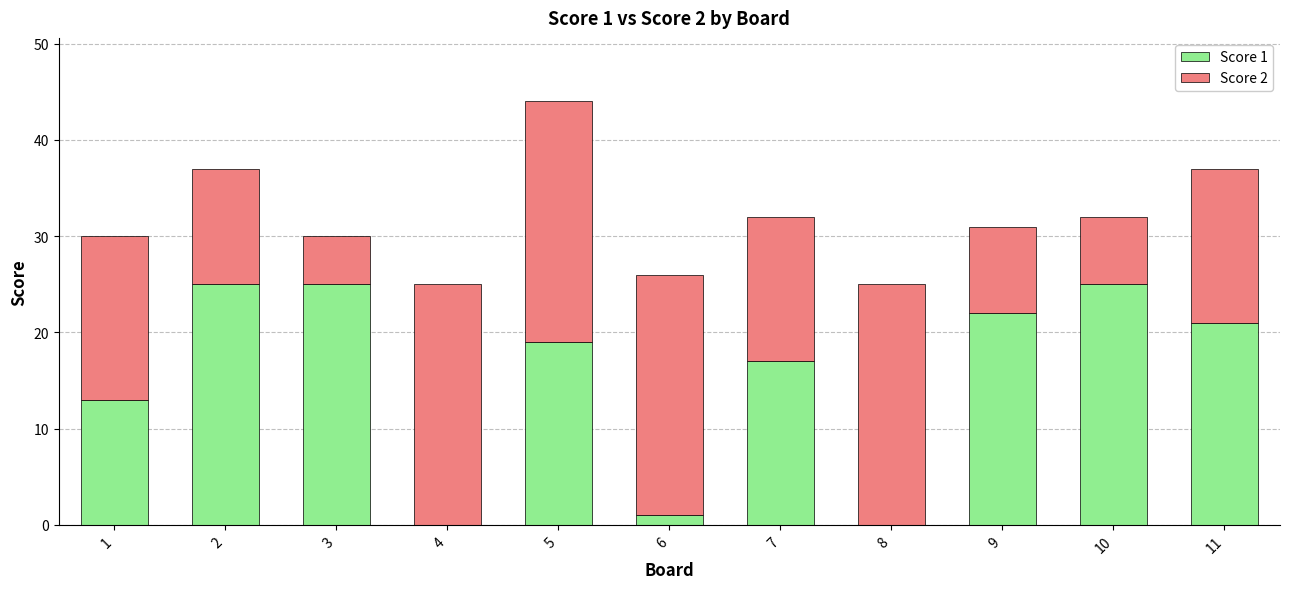

At which category is the sum across all series the highest?

5